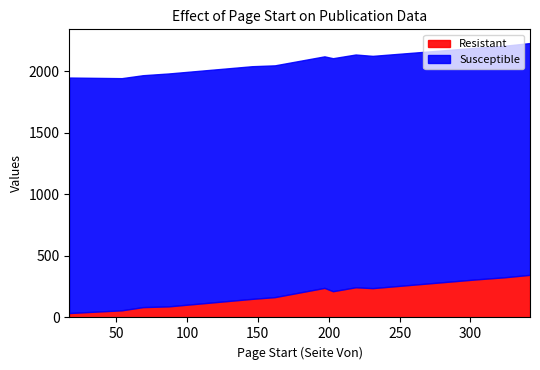

Reading left to right, extract all data points from this chart.

Resistant: 17=36	203=213	87=90	219=245	146=151	231=238	54=58	69=84	162=165	342=346	304=309	324=326	197=240
Susceptible: 17=1911	203=1891	87=1890	219=1889	146=1888	231=1885	54=1884	69=1882	162=1881	342=1881	304=1880	324=1879	197=1879